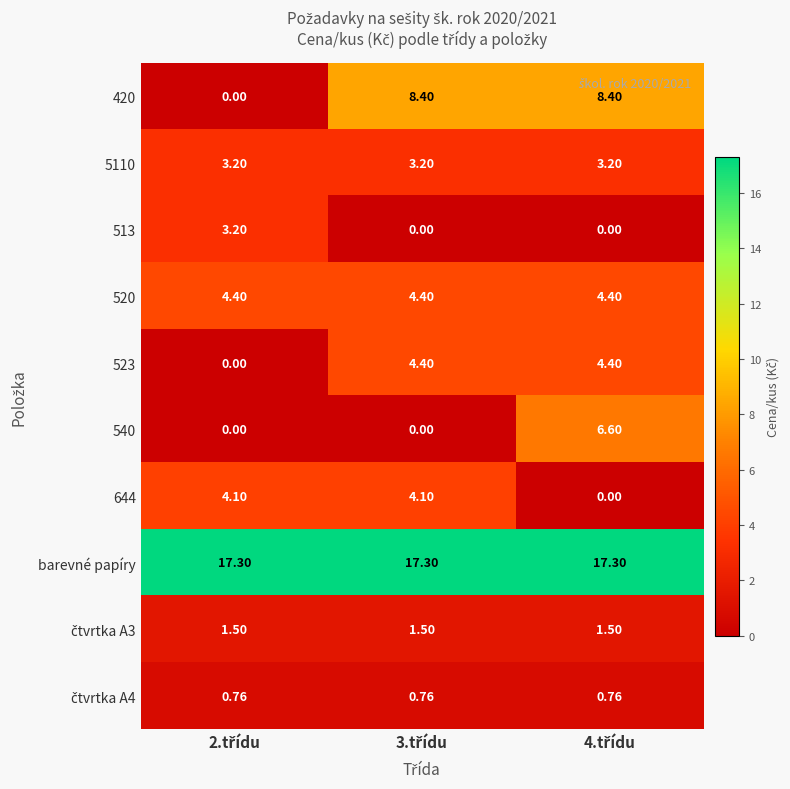

Which series has the largest total across all categories?

barevné papíry